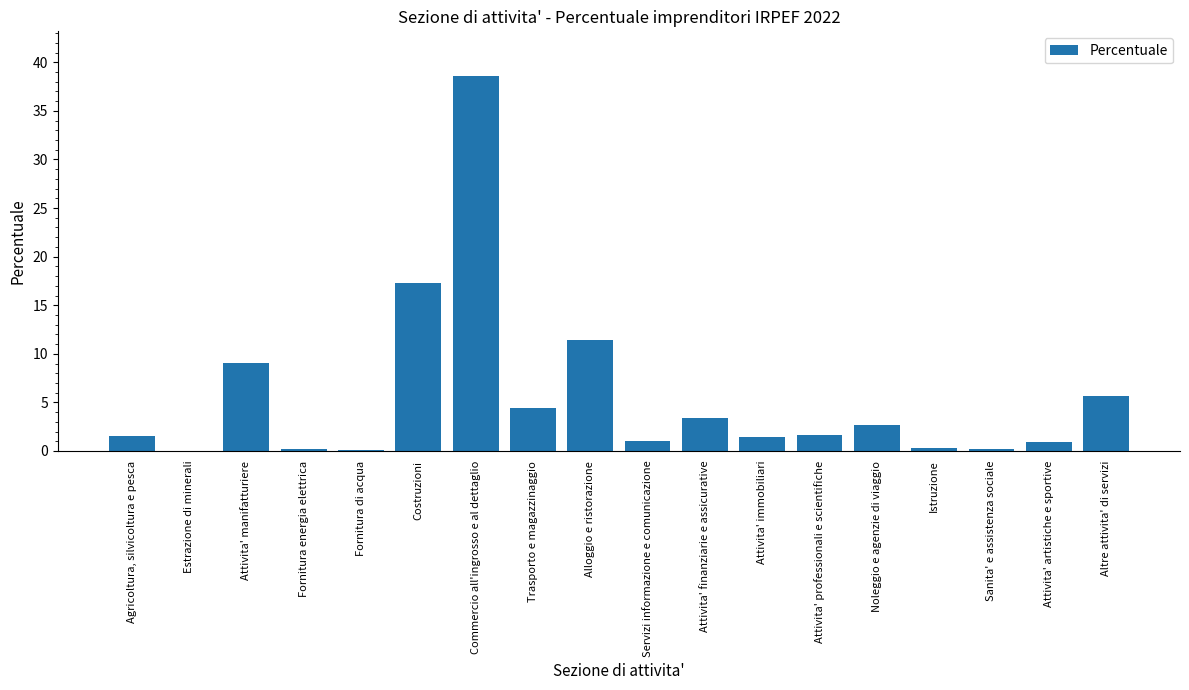

Which has a higher value, Attivita' finanziarie e assicurative or Fornitura di acqua?

Attivita' finanziarie e assicurative